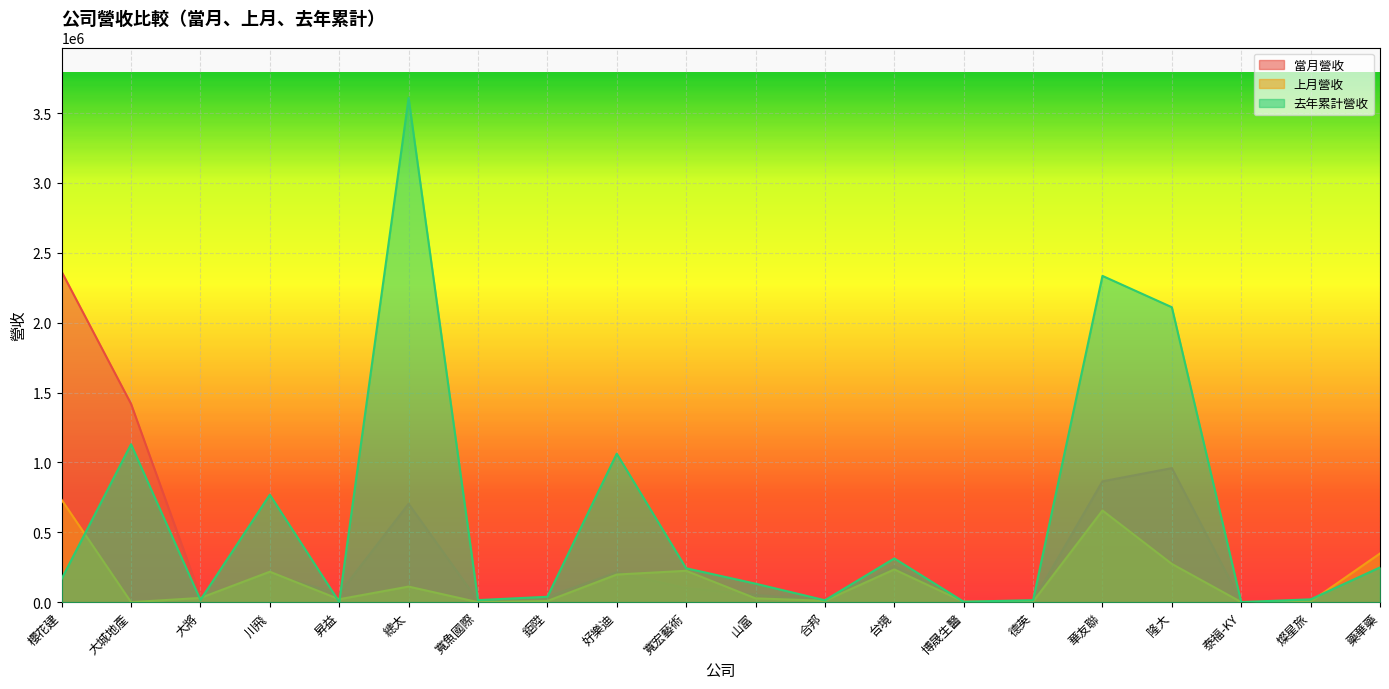

What is the difference between the highest and lowest values at 寬魚國際?

14856